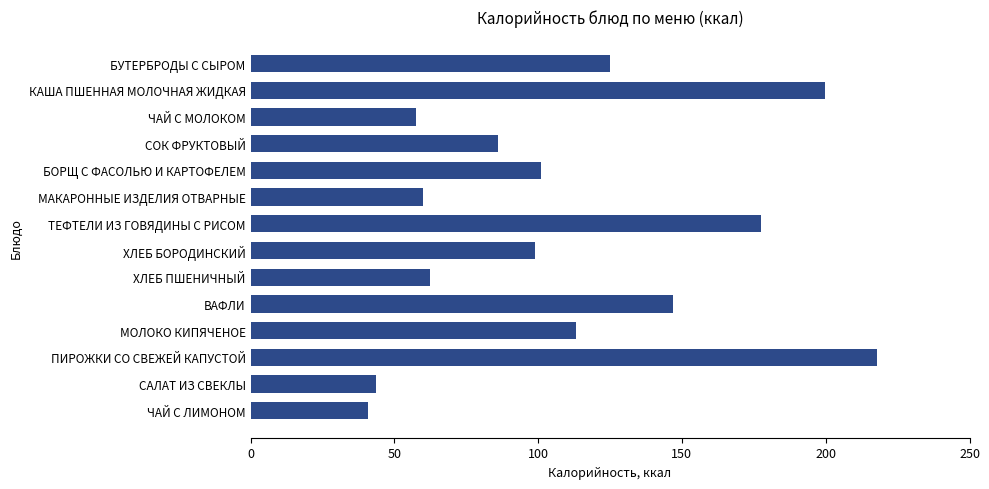

Reading top to bottom, transcribe all the data shown in this chart.

125.1	199.8	57.6	86.0	100.9	59.9	177.5	99.0	62.5	147.0	113.3	218.0	43.6	41.0